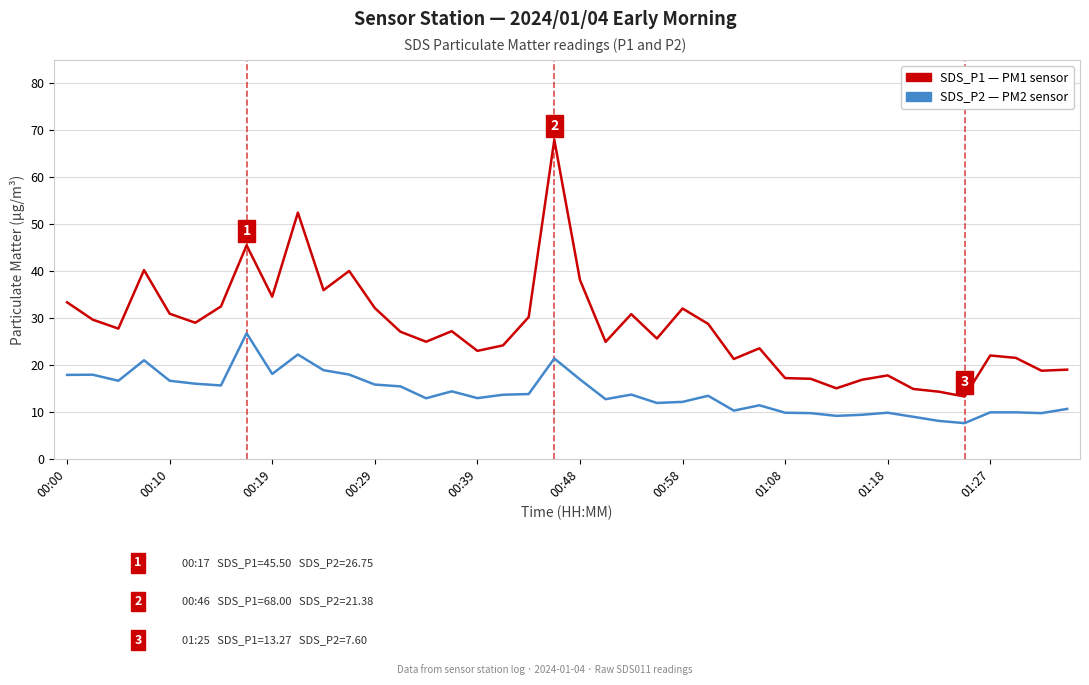

How many categories are shown in the chart?

40